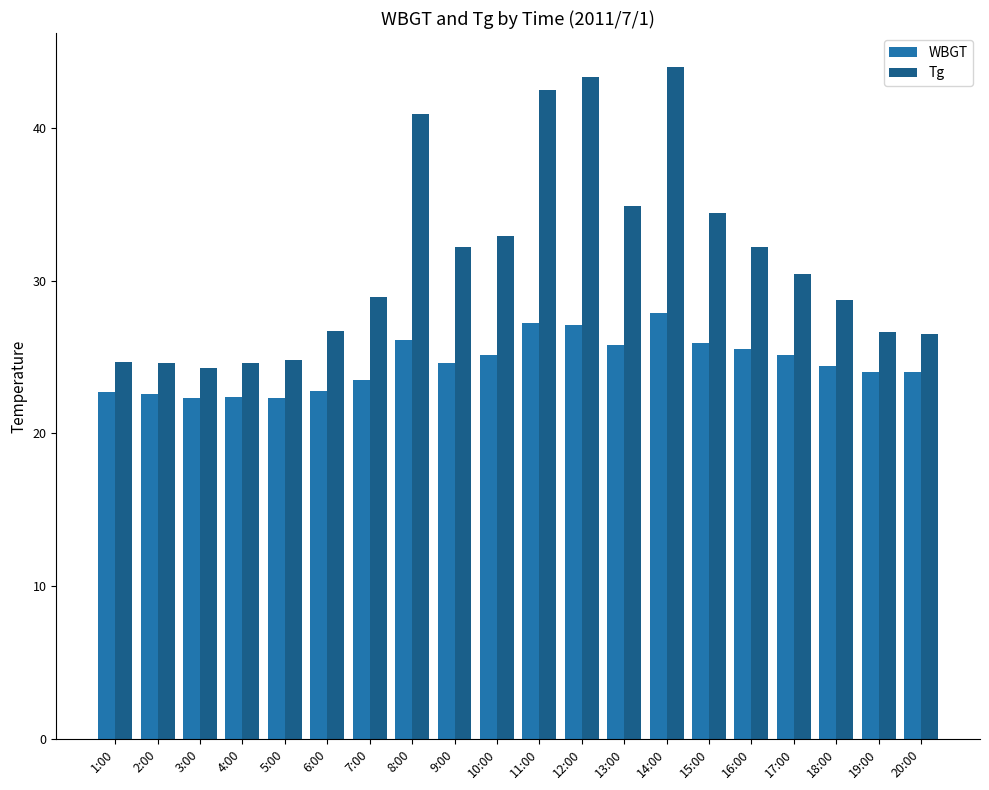

What is the label of the 9th bar from the left?

9:00